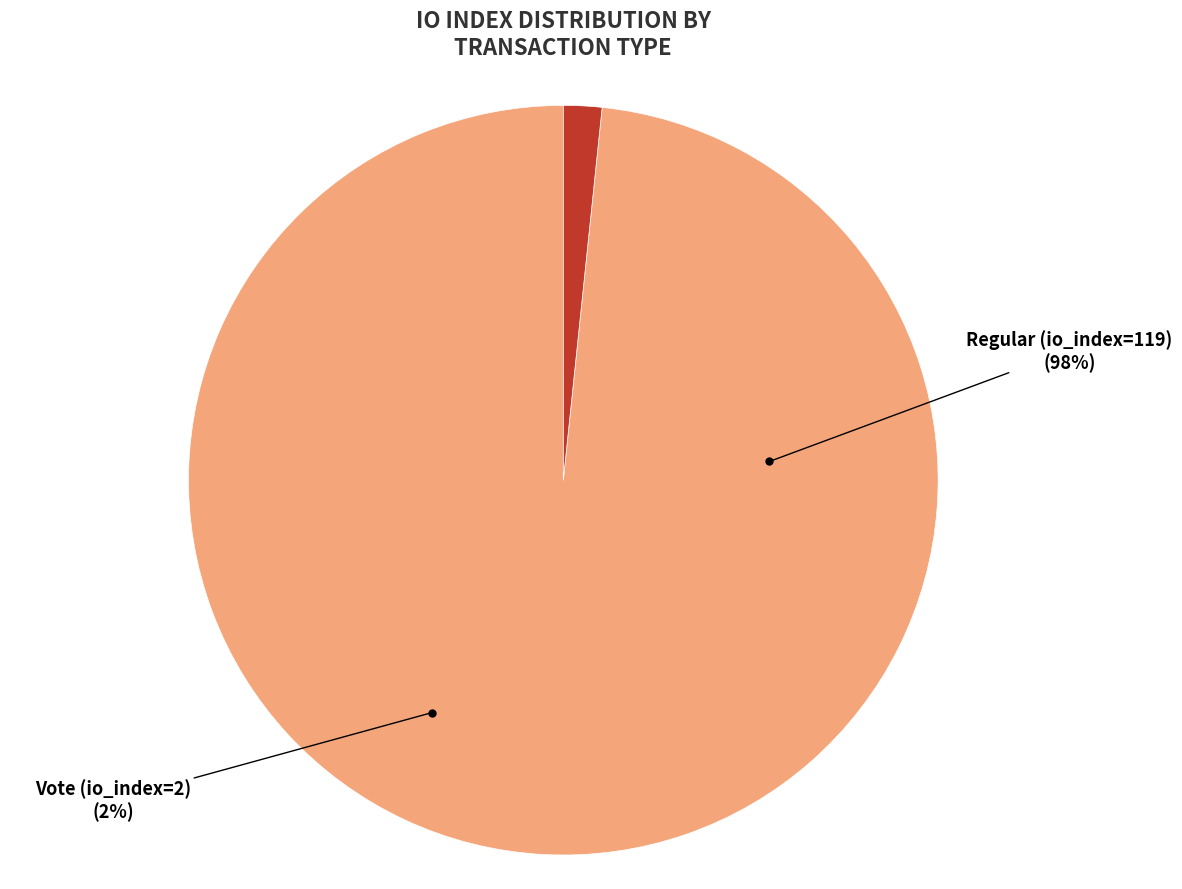

Rank the categories by value from lowest to highest.

Vote (io_index=2), Regular (io_index=119)